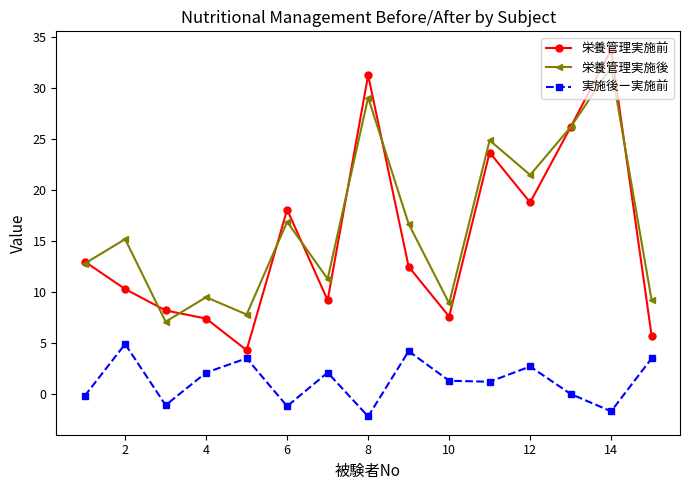

What is the maximum value for 栄養管理実施後?

32.1